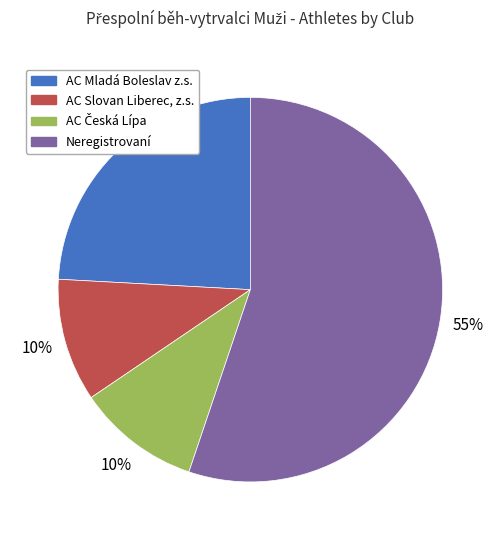

Which slice is the largest?

Neregistrovaní